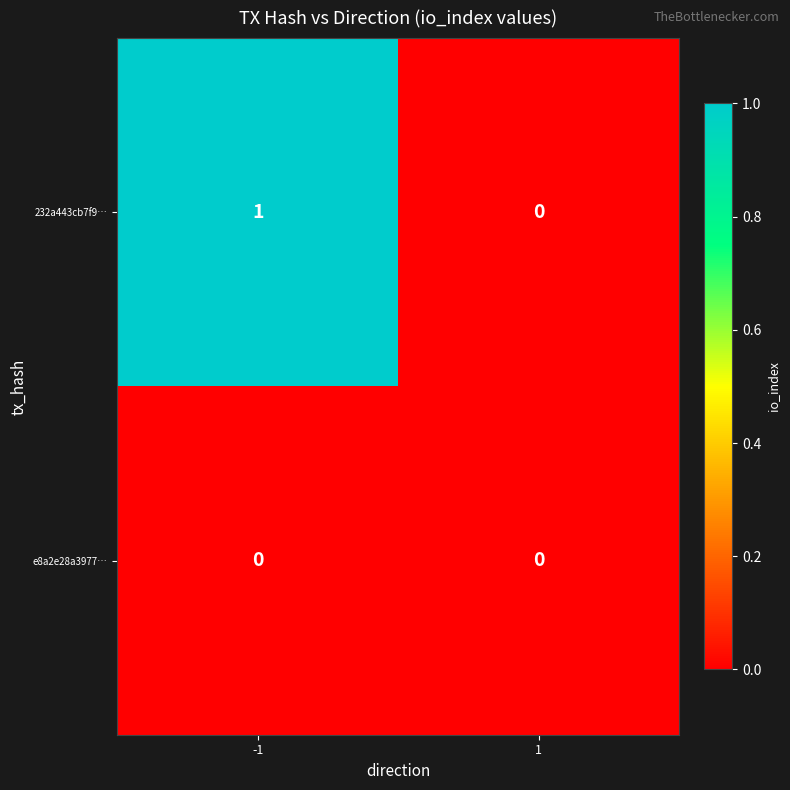

How many distinct data groups are displayed?

2